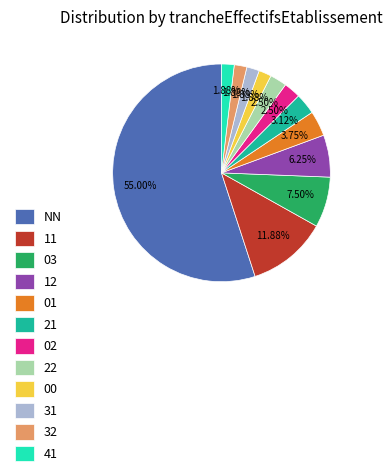

How many segments does this pie chart have?

12